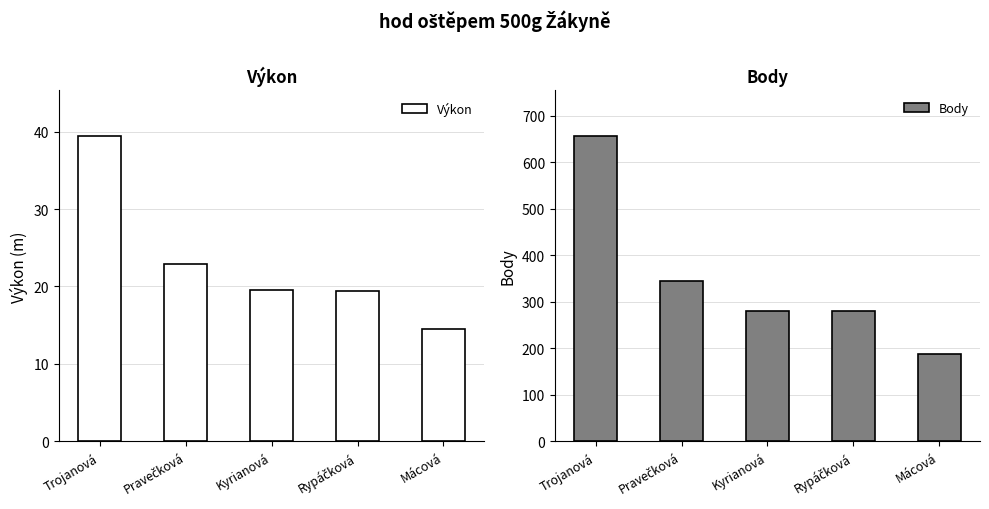

What is the label of the 4th bar from the right?

Pravečková